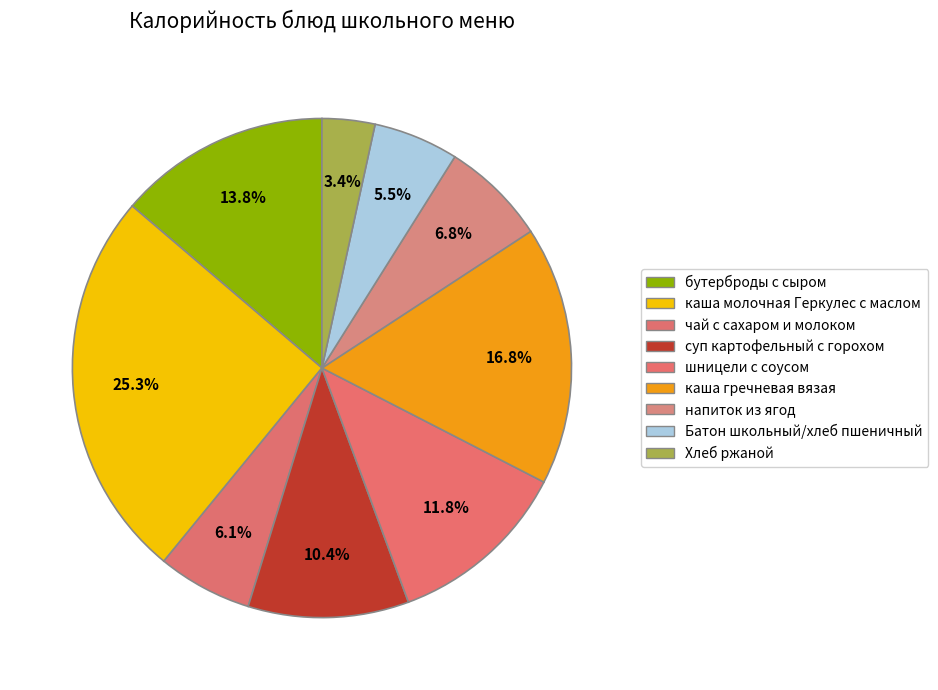

How many slices are in this pie chart?

9